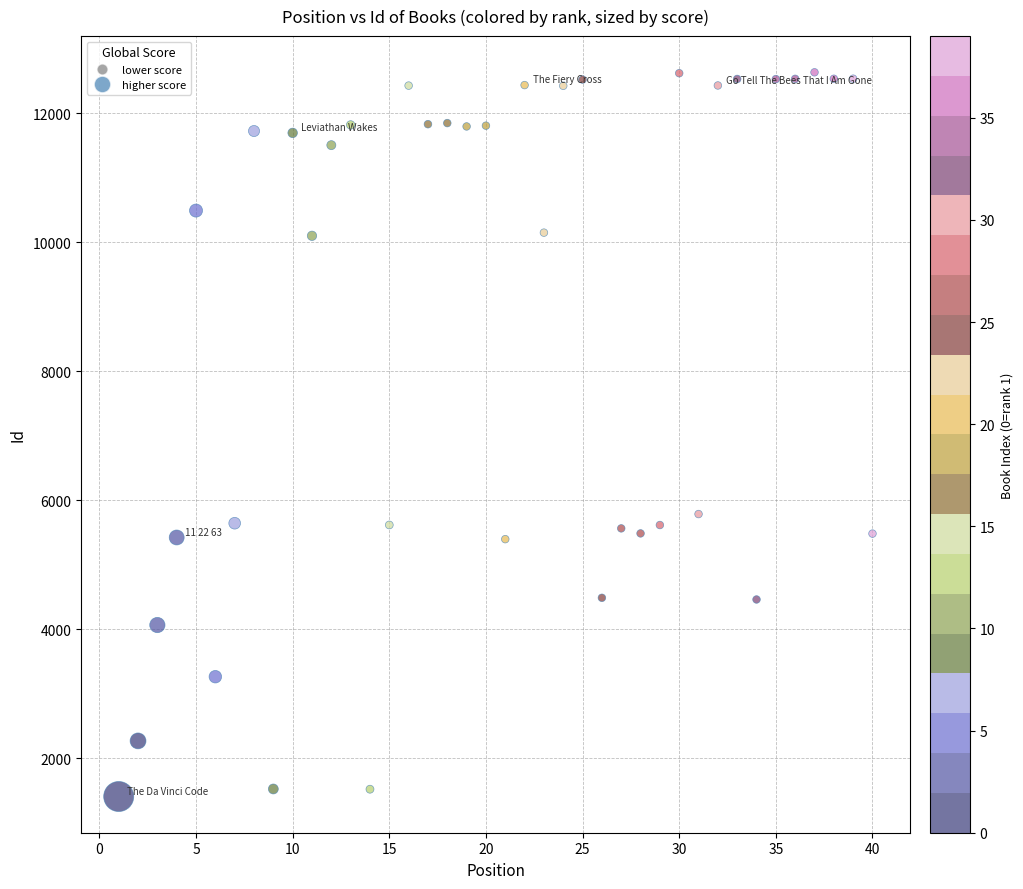

What Y value in the scatter plot is closest to 7022?

5788